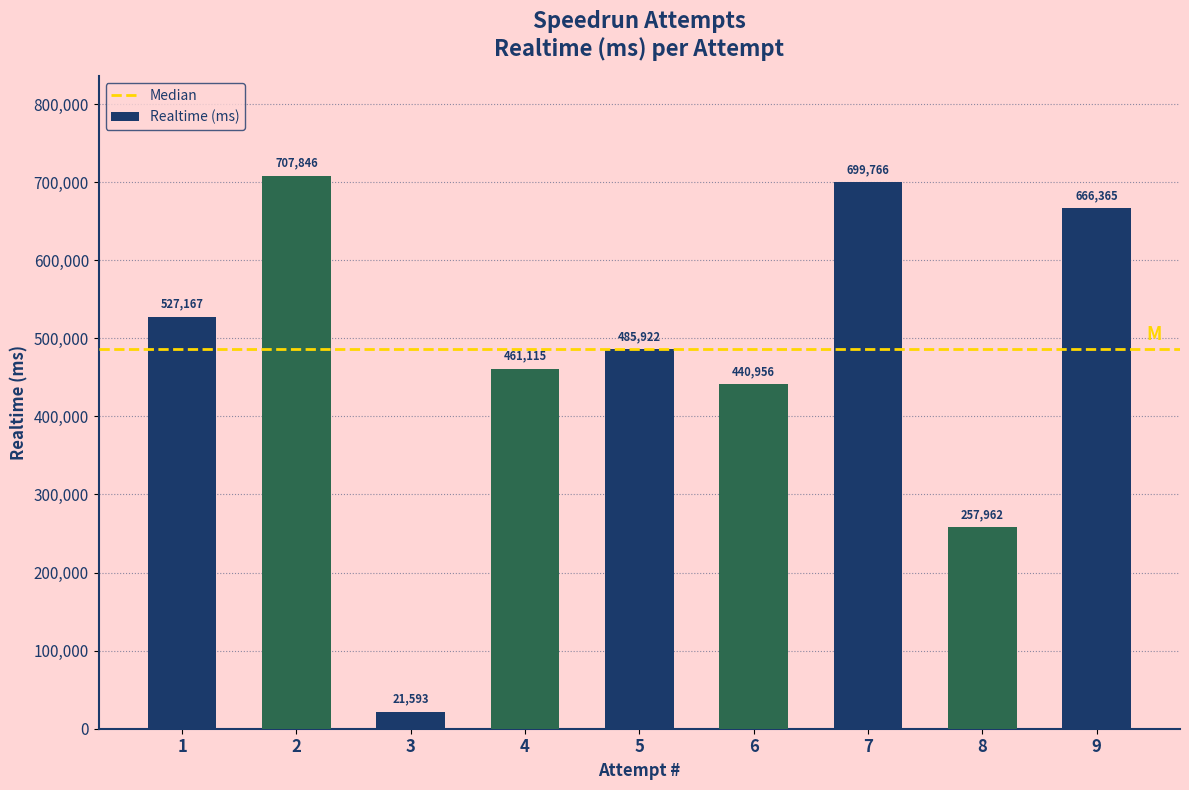

What is the difference between the maximum and second lowest values?

449884